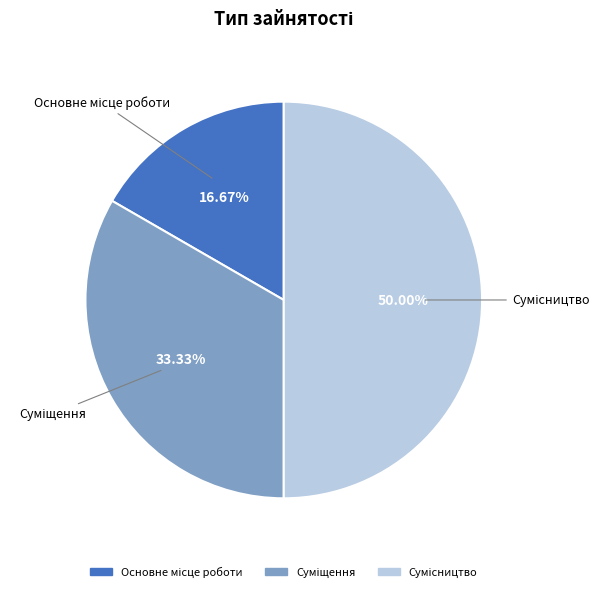

How much of the chart is everything except Сумісництво?

50.0%